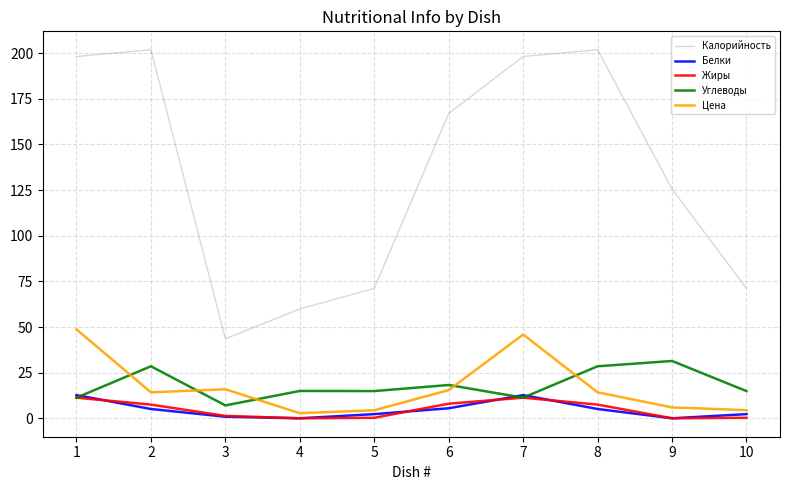

The value of Углеводы at 2 is 18.4. True or false?

False